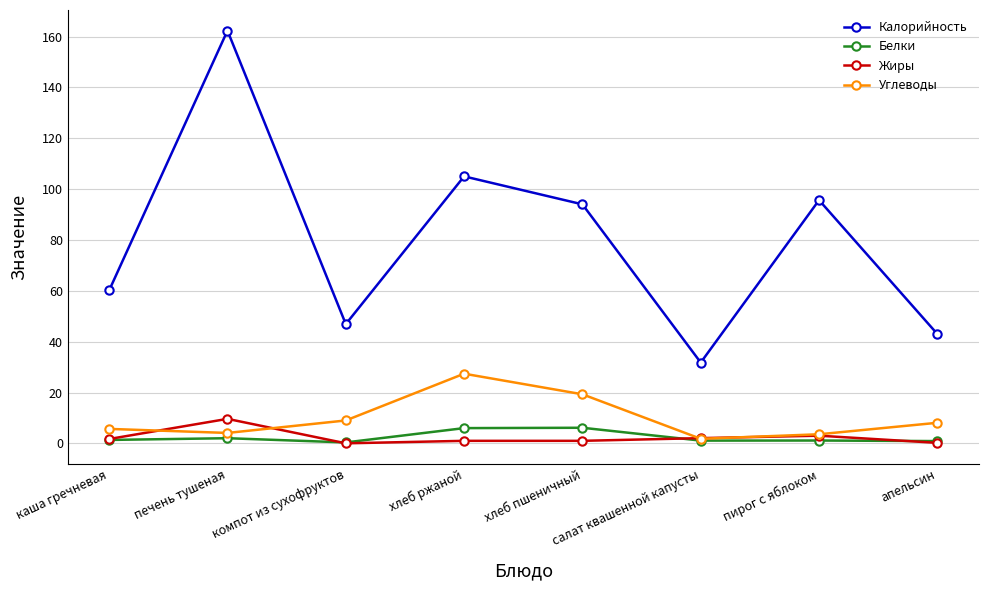

In Белки, how many points are lower than both neighbors (excluding endpoints)?

2